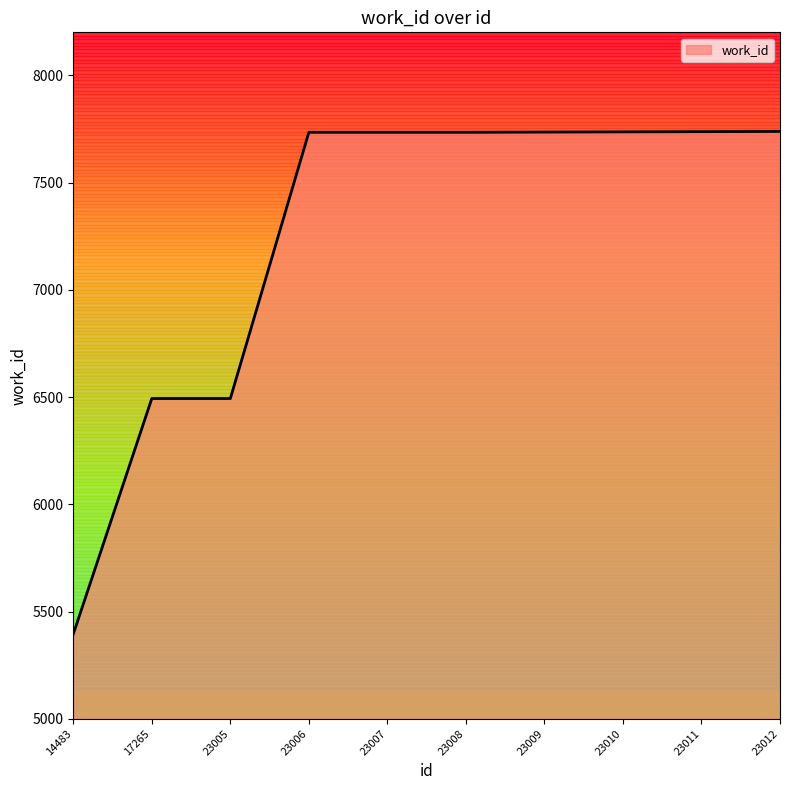

Does the chart have visible grid lines?

No